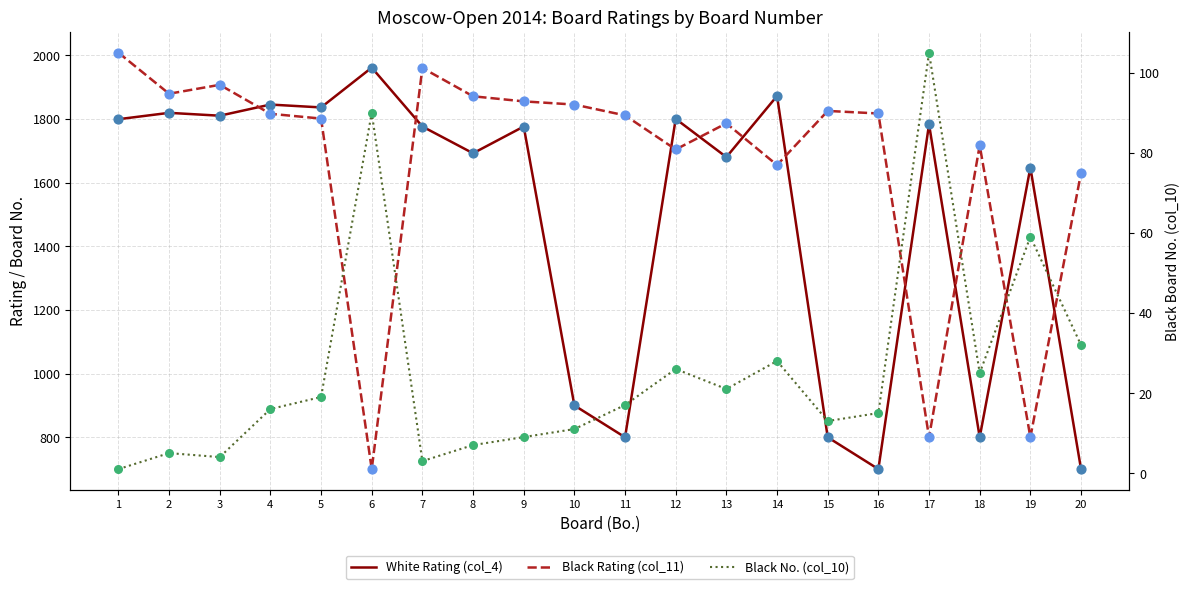

Which series has the largest total across all categories?

Black Rating (col_11)